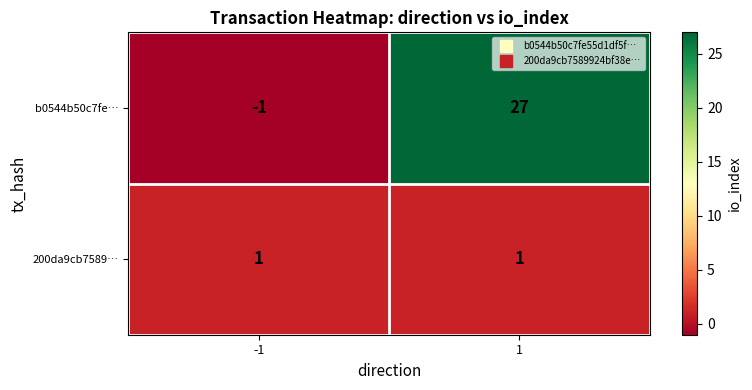

List the series in order of their peak value, lowest first.

200da9cb7589…, b0544b50c7fe…